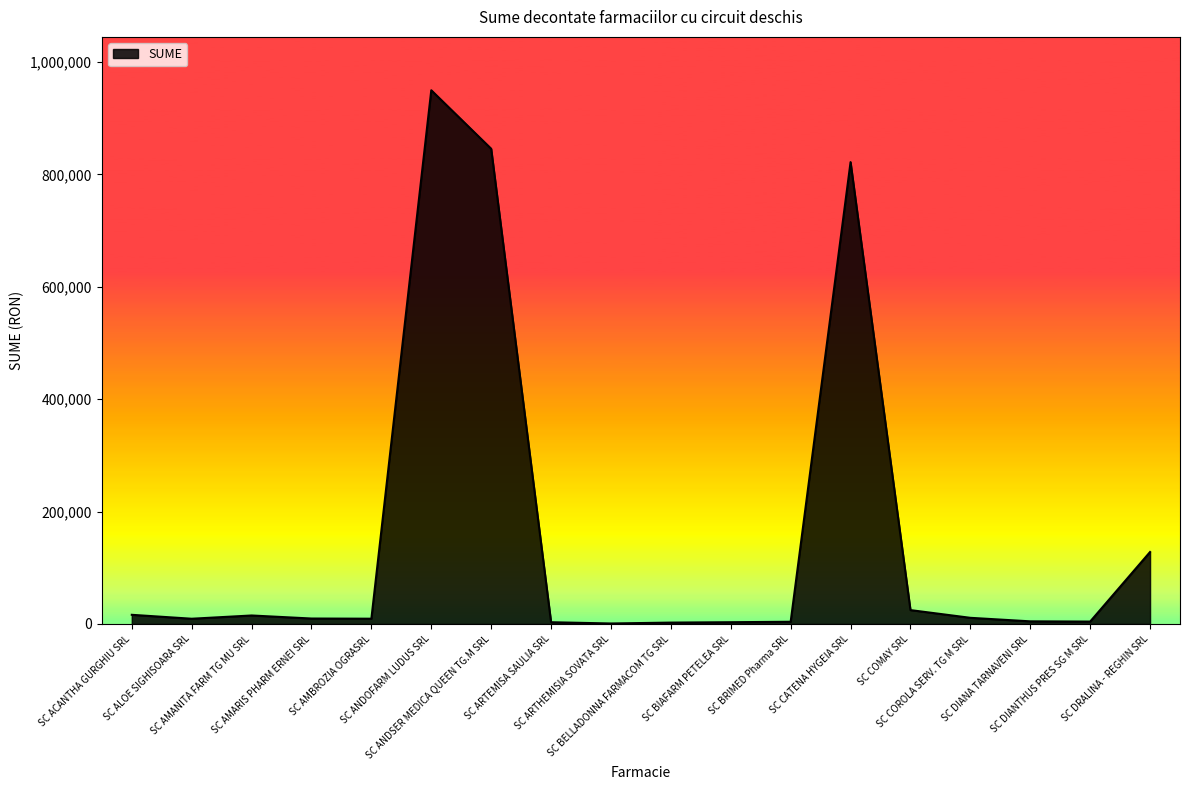

What is the greatest value displayed?

949540.8